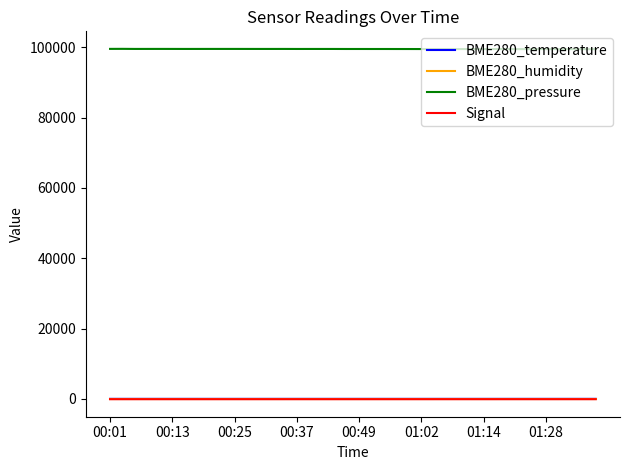

Which series has the largest total across all categories?

BME280_pressure